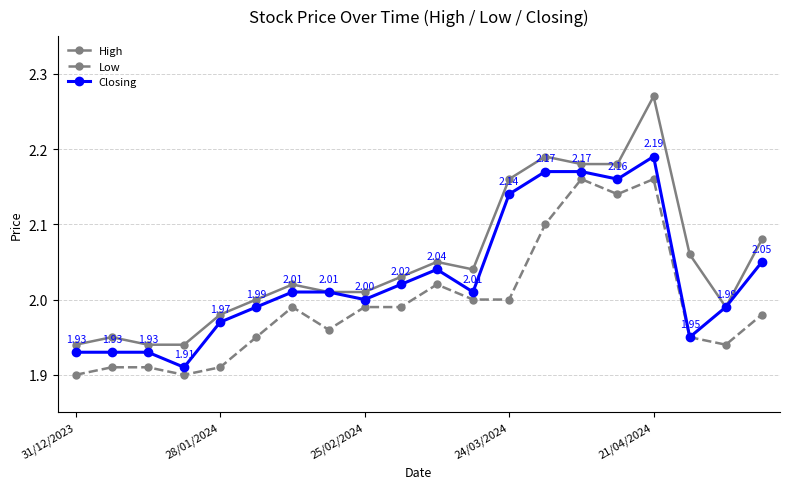

In Closing, how many points are lower than both neighbors (excluding endpoints)?

5